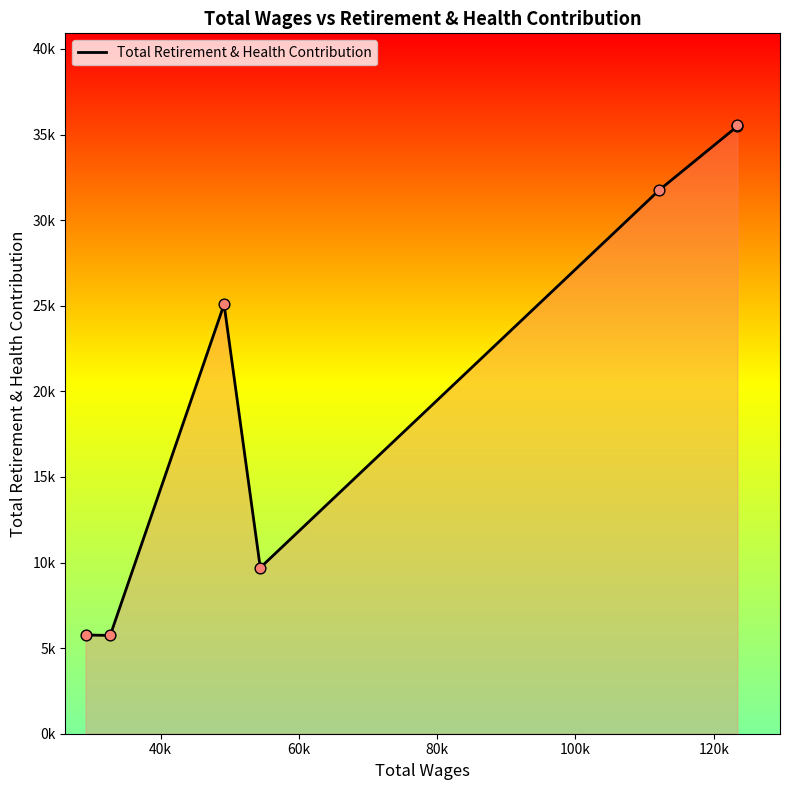

Does the chart have visible grid lines?

No